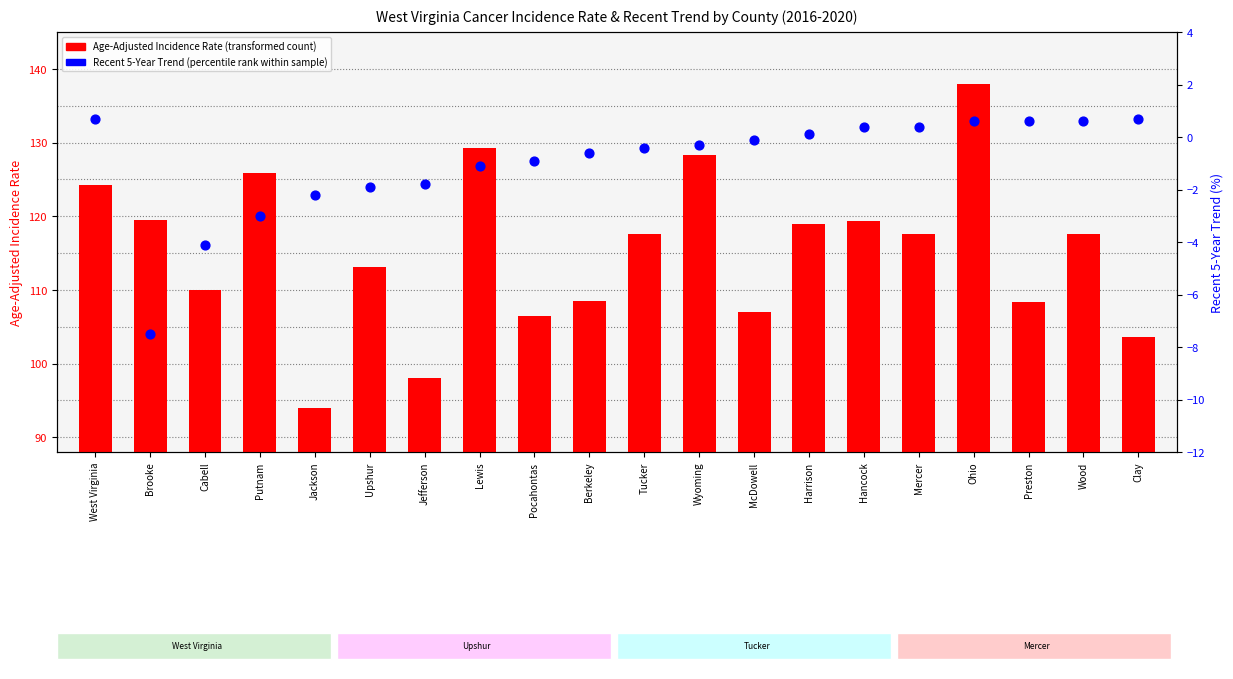

Which series has the widest spread of Y values?

transformed count